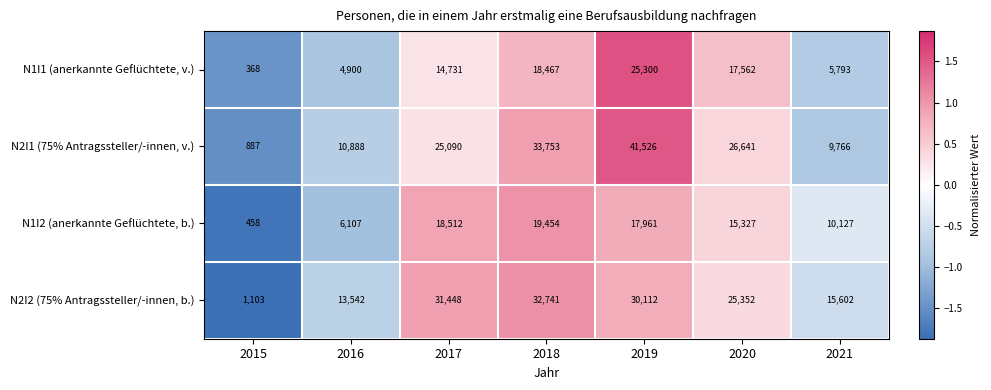

Between 2017 and 2020, which is larger?

2020